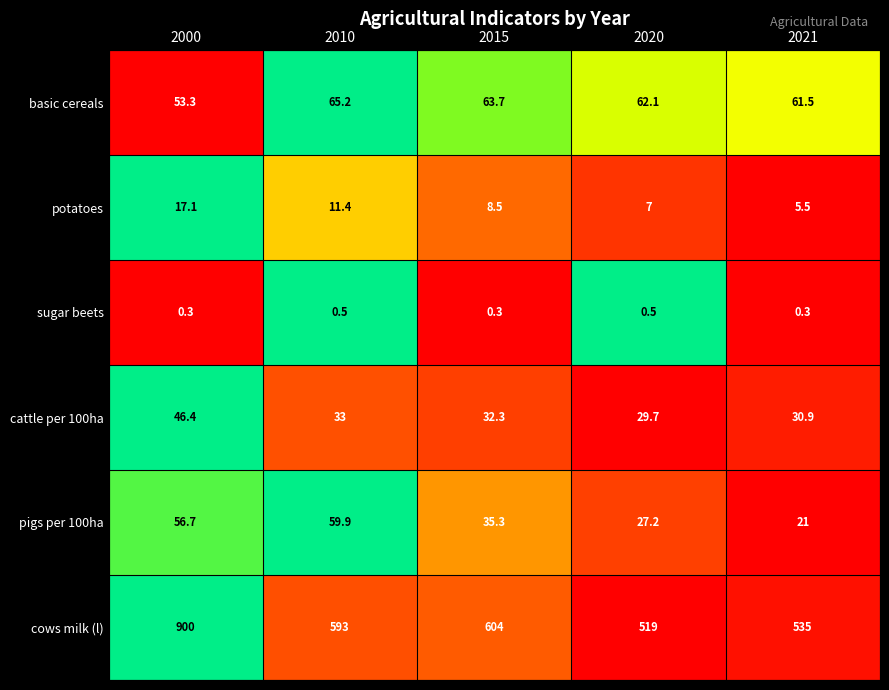

Count the number of categories in the chart.

5